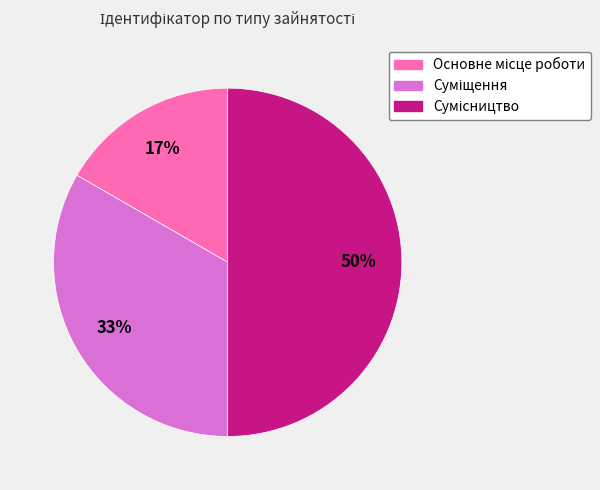

Count the number of slices in the pie.

3